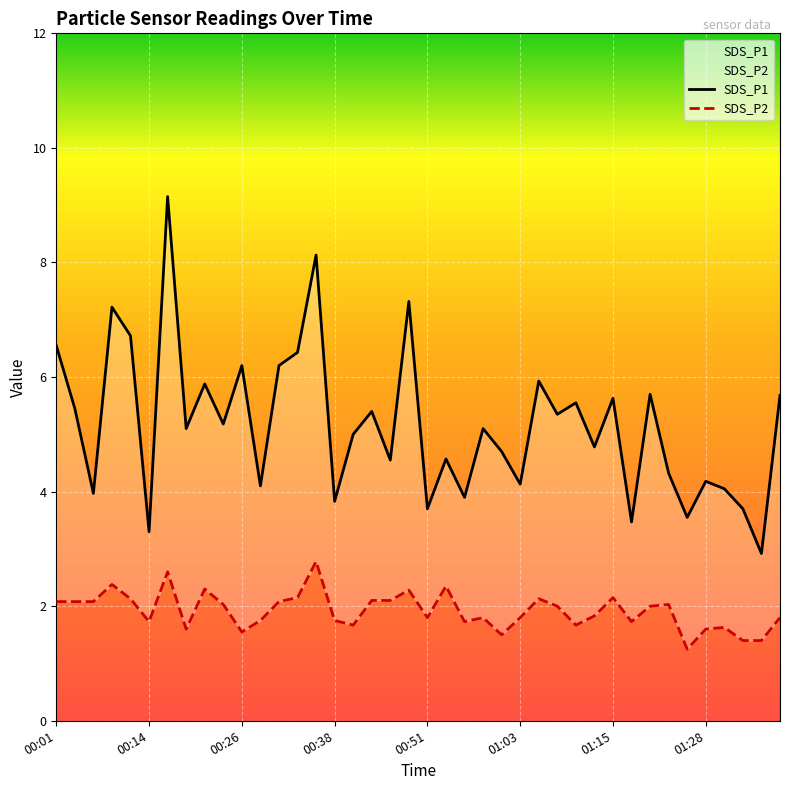

True or false: SDS_P2 has a value of 1.0 at 28.

False